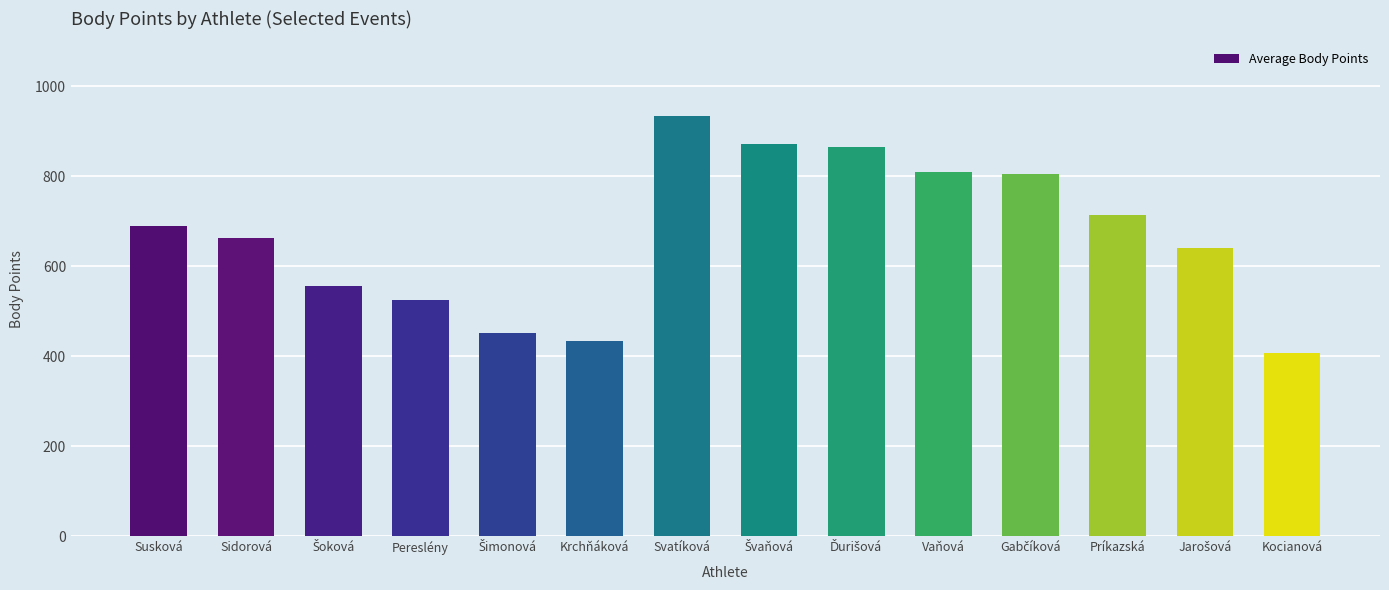

What is the change in value from Krchňáková to Kocianová?

-26